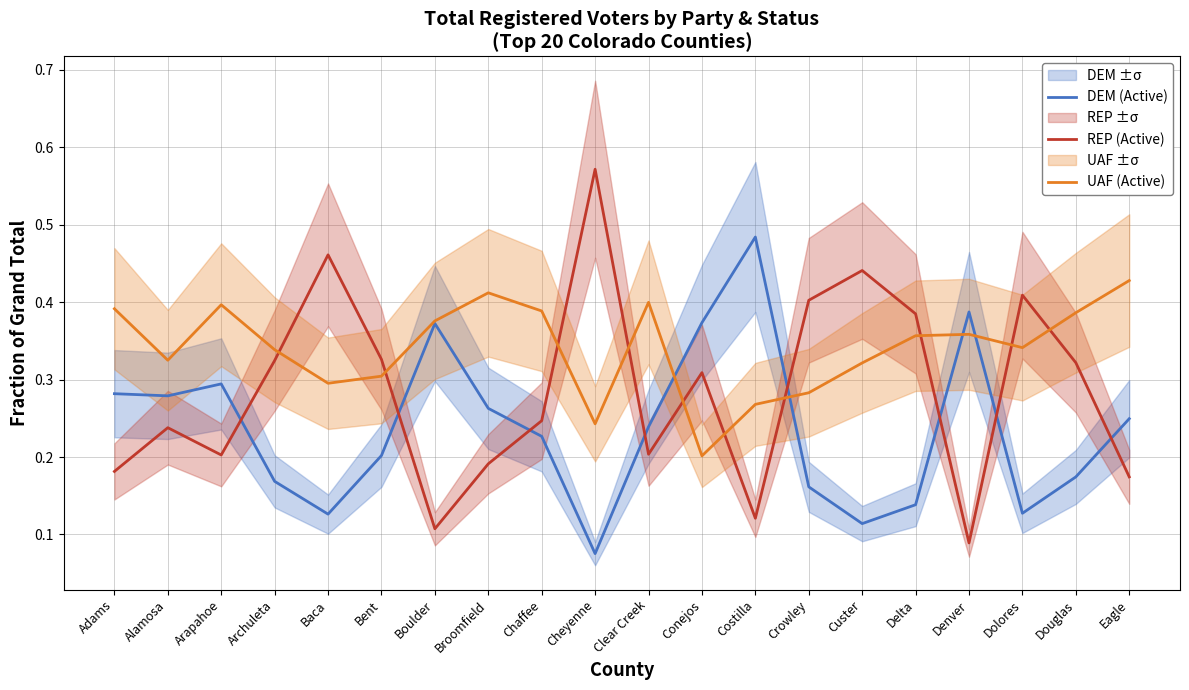

Rank the categories by UAF (Active) value from lowest to highest.

Conejos, Cheyenne, Costilla, Crowley, Baca, Bent, Custer, Alamosa, Archuleta, Dolores, Delta, Denver, Boulder, Douglas, Chaffee, Adams, Arapahoe, Clear Creek, Broomfield, Eagle